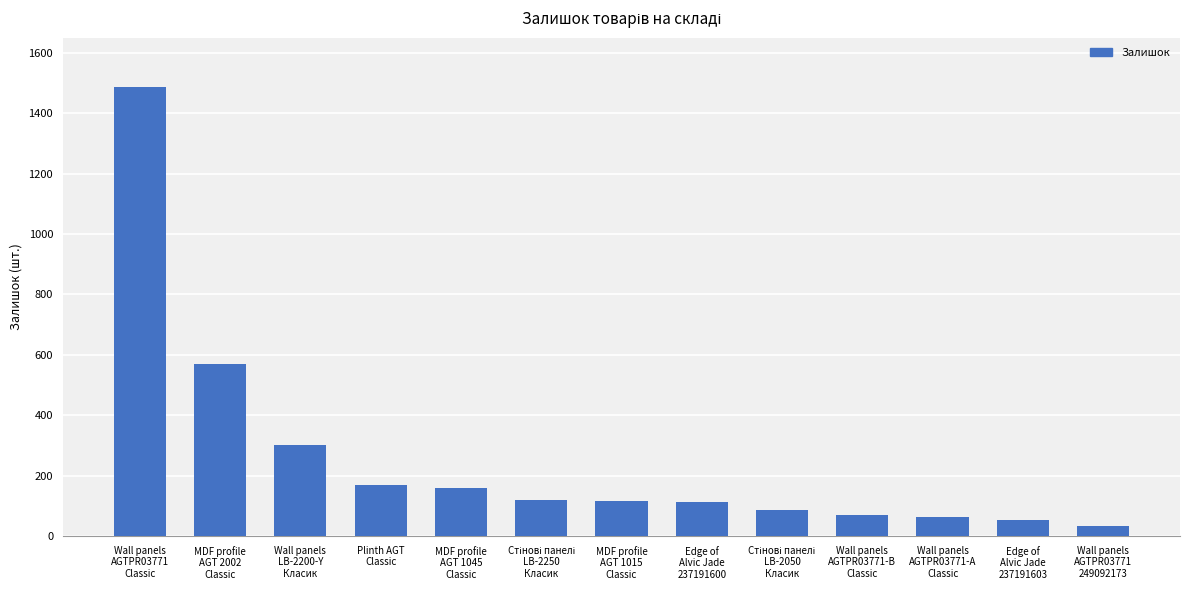

What position from the left is MDF profile
AGT 1045
Classic?

5